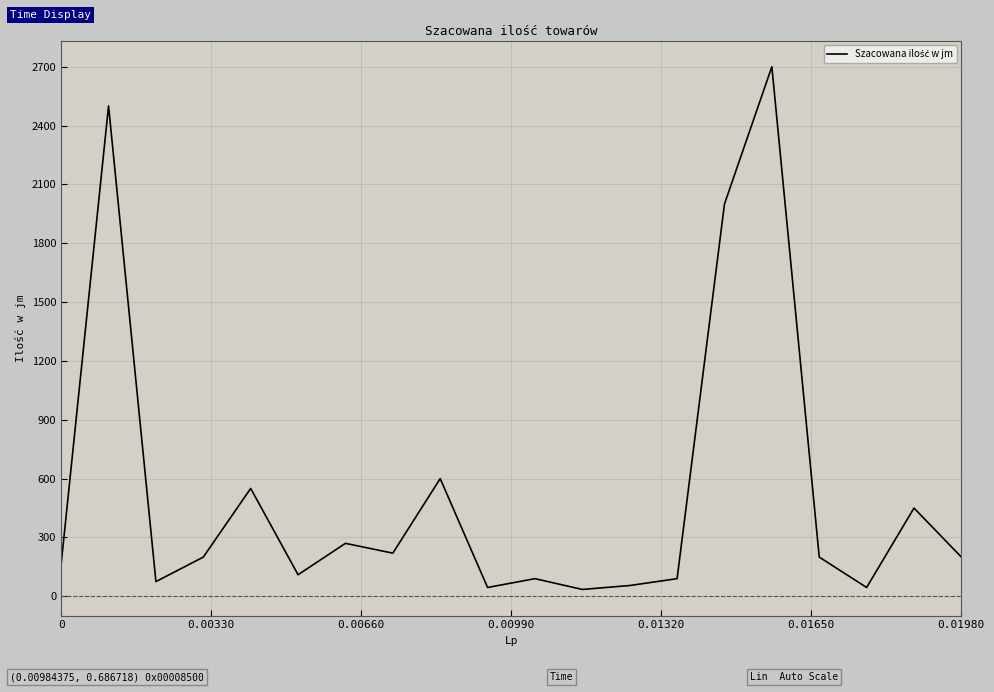

What is the difference between the maximum and minimum values?

2665